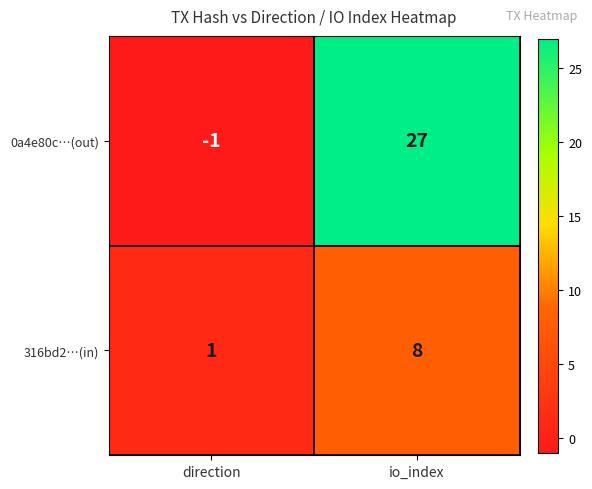

At which label does 0a4e80c…(out) reach its peak?

io_index